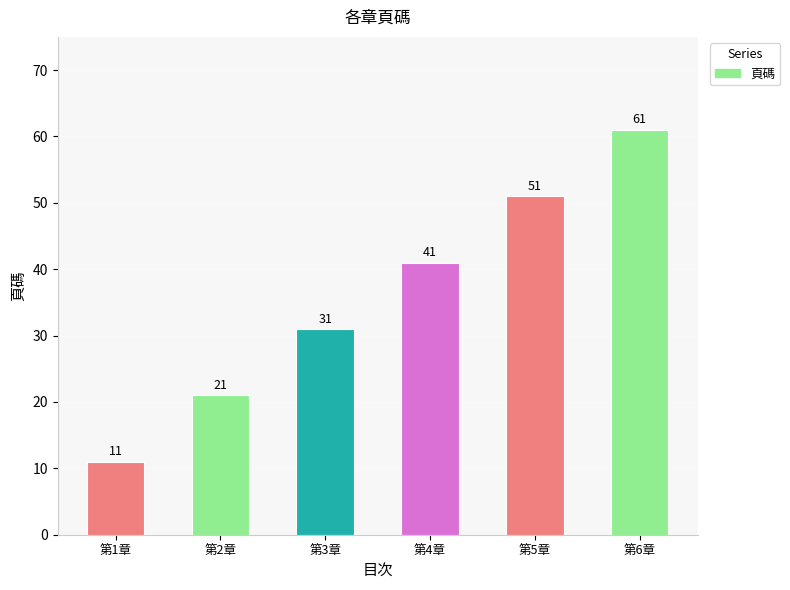

Does the chart contain stacked bars?

No